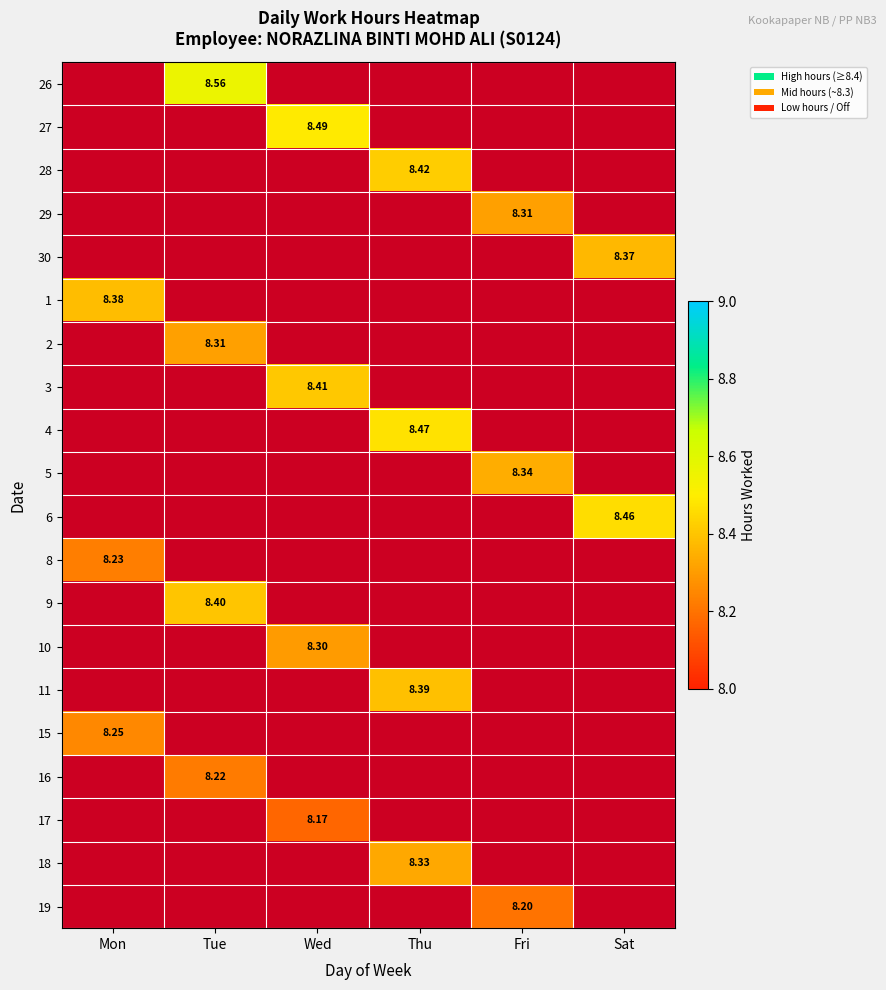

How many distinct data groups are displayed?

20